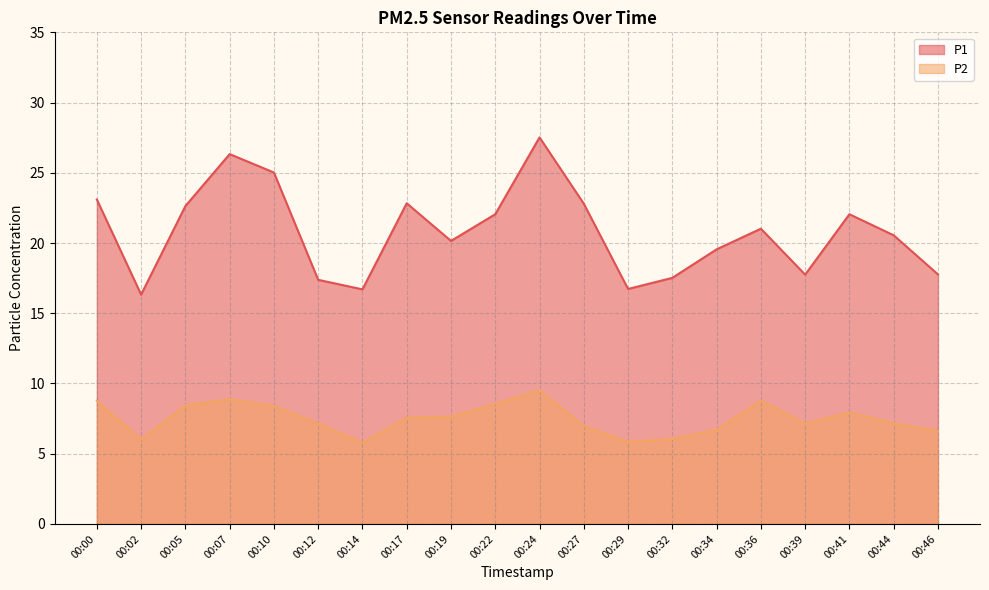

What is the value of the P1 point at the 10th from the left?

22.1